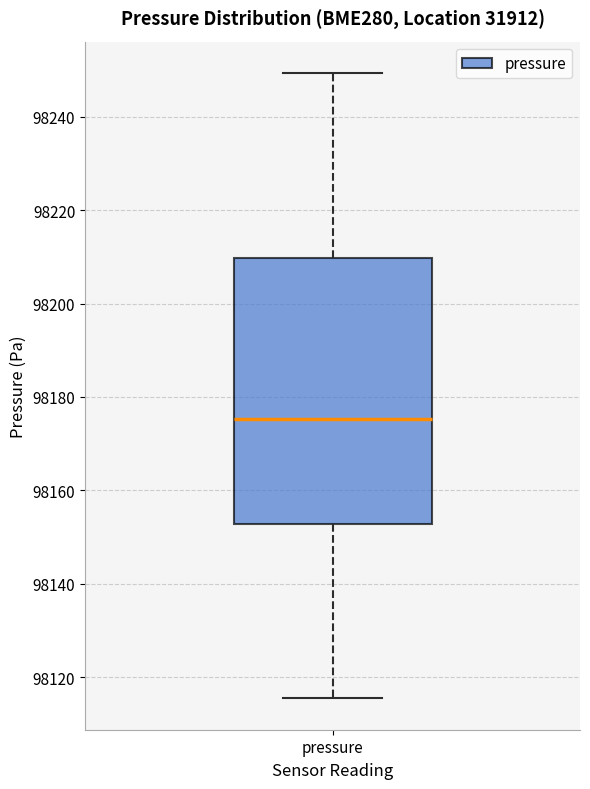

Transcribe this box plot: give where the median line is, the range the box spans, and where the two whiskers end, as read against the y-axis. The values are not printed on the chart, so give them approximately, as read against the axis.

median 98176, box 98152 to 98210, whiskers 98116 to 98250